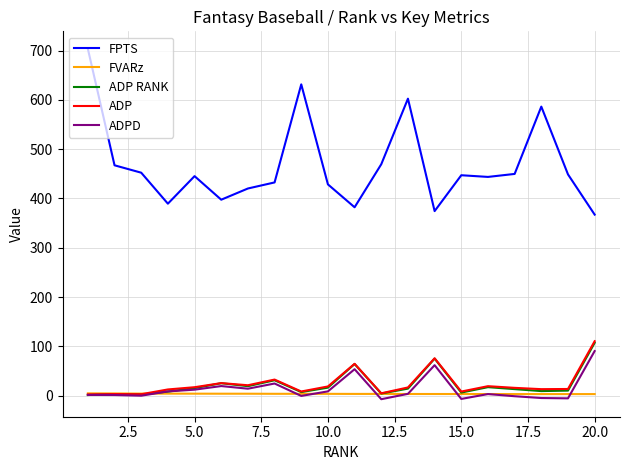

Which series has the largest range (max minus min)?

FPTS